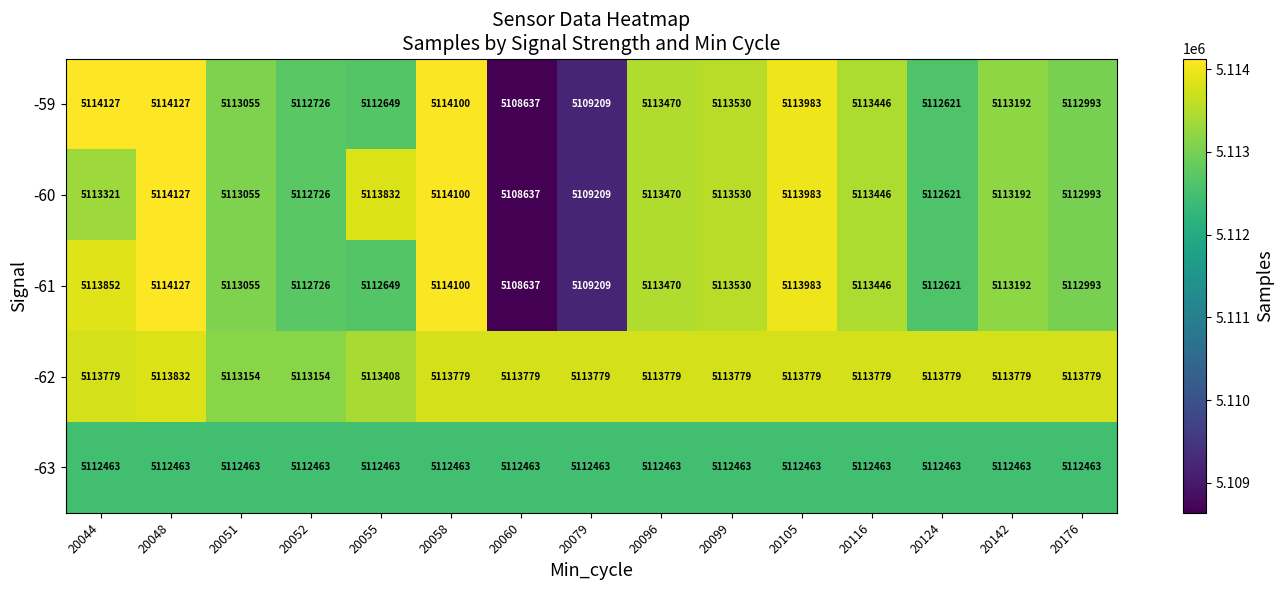

Is it true that -63 equals 5112463 at 20058?

True